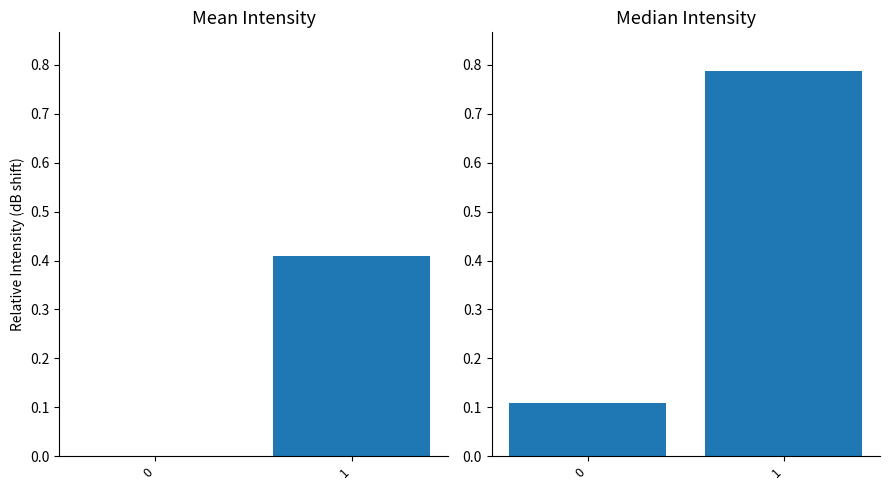

What are all the series names shown in the legend?

Mean Intensity (dBm), Median Intensity (dBm)